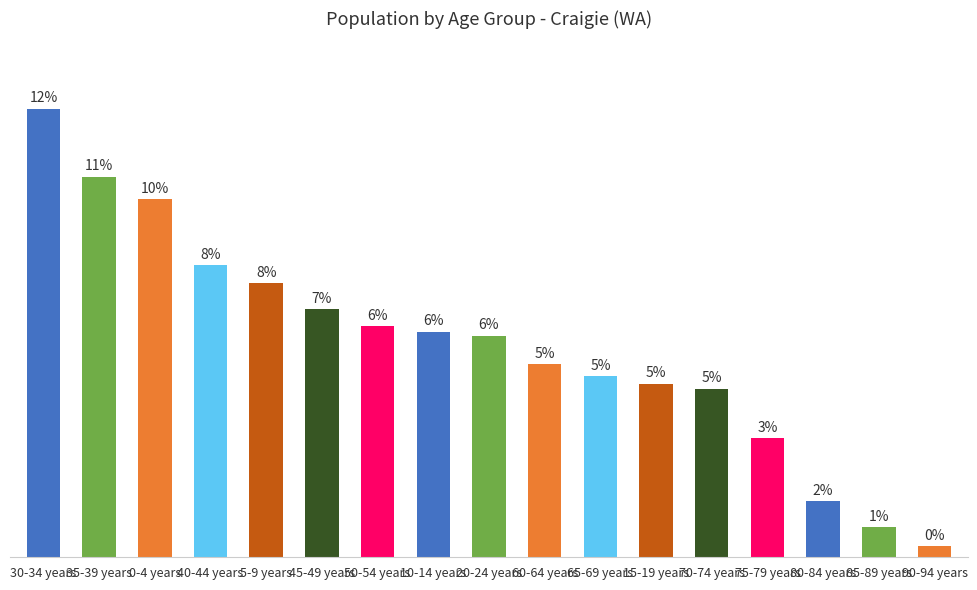

What is the approximate value at 30-34 years?

692